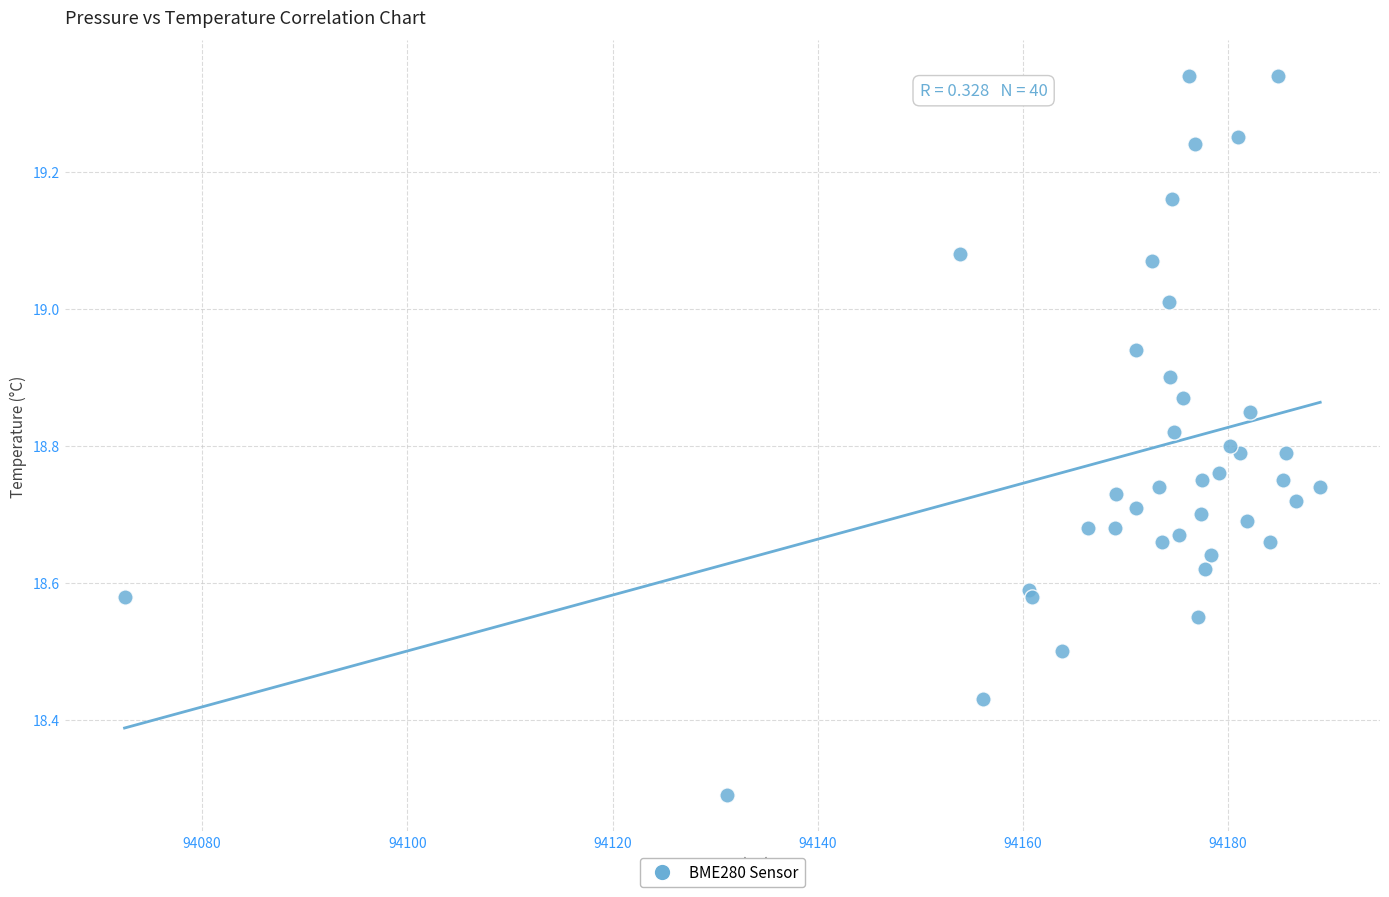

What Y value in the scatter plot is closest to 18?

18.3